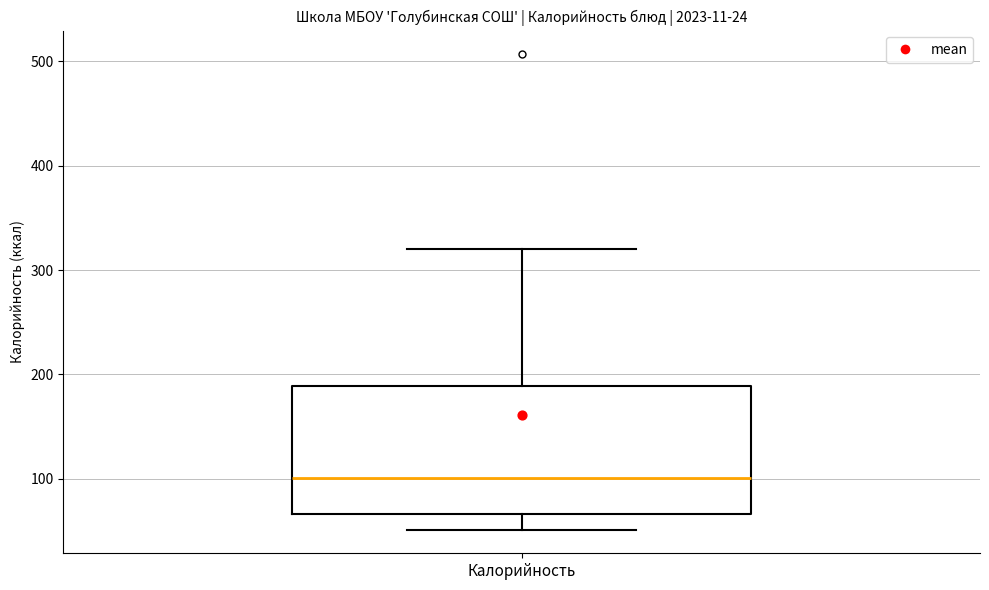

Where does the median line of the box for Калорийность sit on the y-axis? The values are not printed on the chart, so give them approximately, as read against the axis.

100